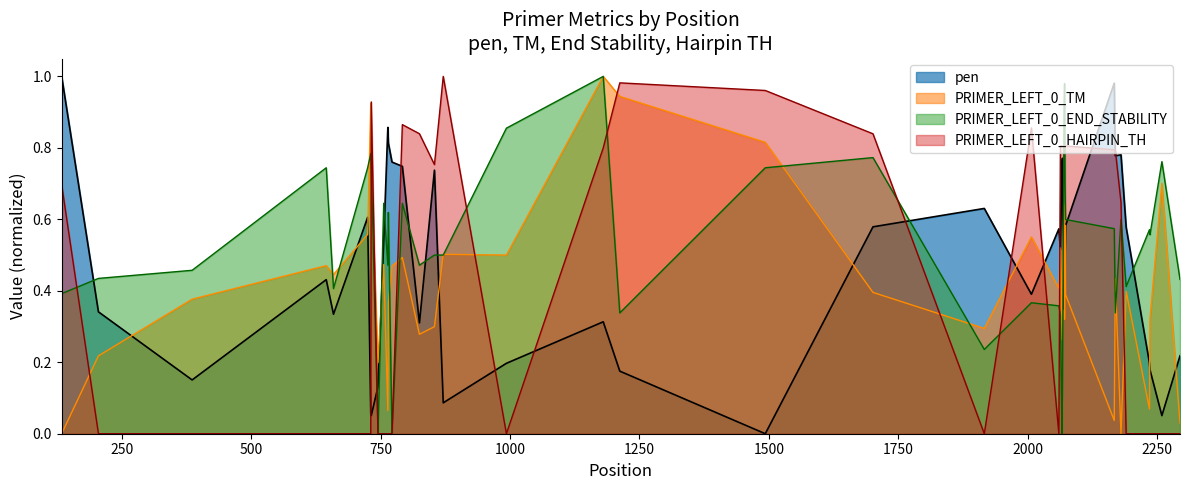

True or false: pen and PRIMER_LEFT_0_HAIRPIN_TH intersect in this chart.

True